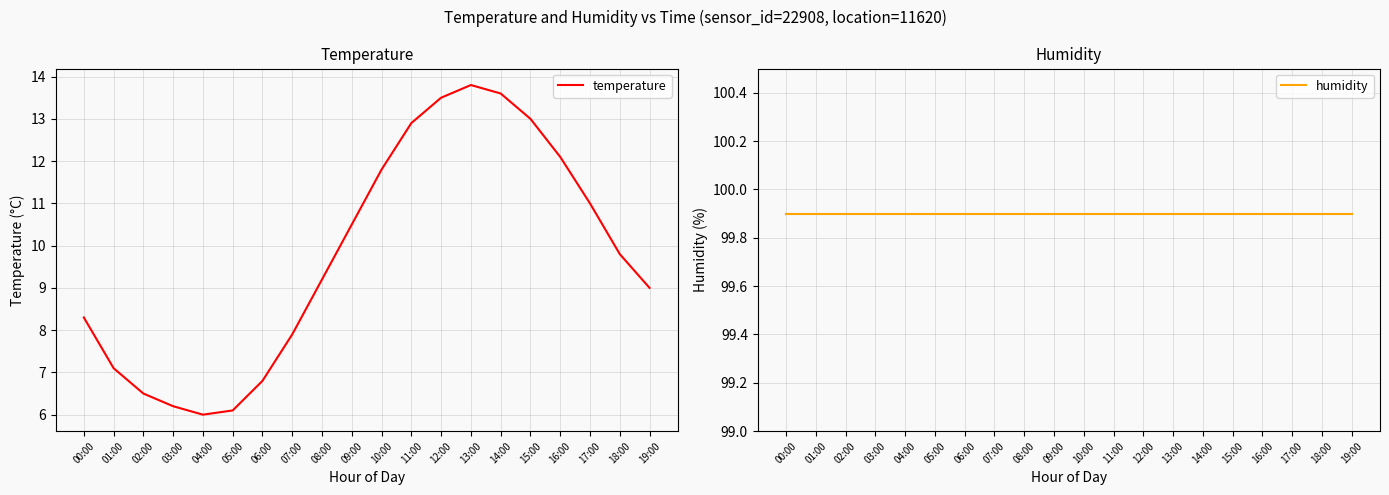

Is the value of humidity at 04:00 greater than the value of temperature at 13:00?

Yes